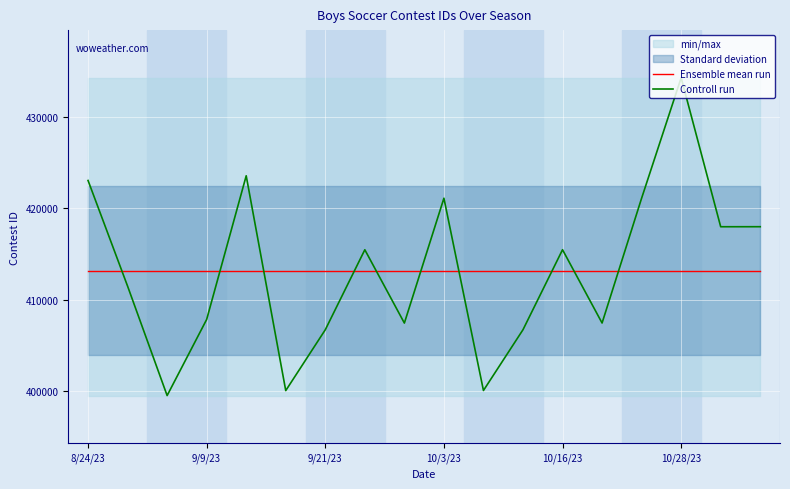

In Controll run, how many points are higher than both neighbors (excluding endpoints)?

5